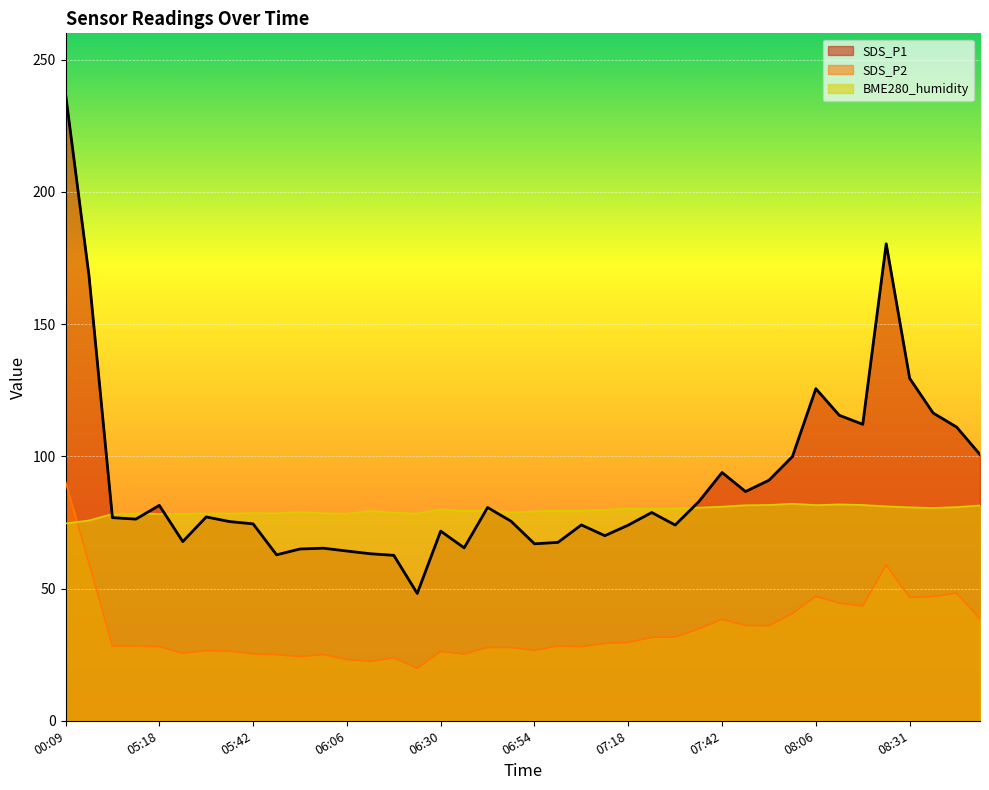

What is the difference between the highest and lowest values at 05:24?

52.8